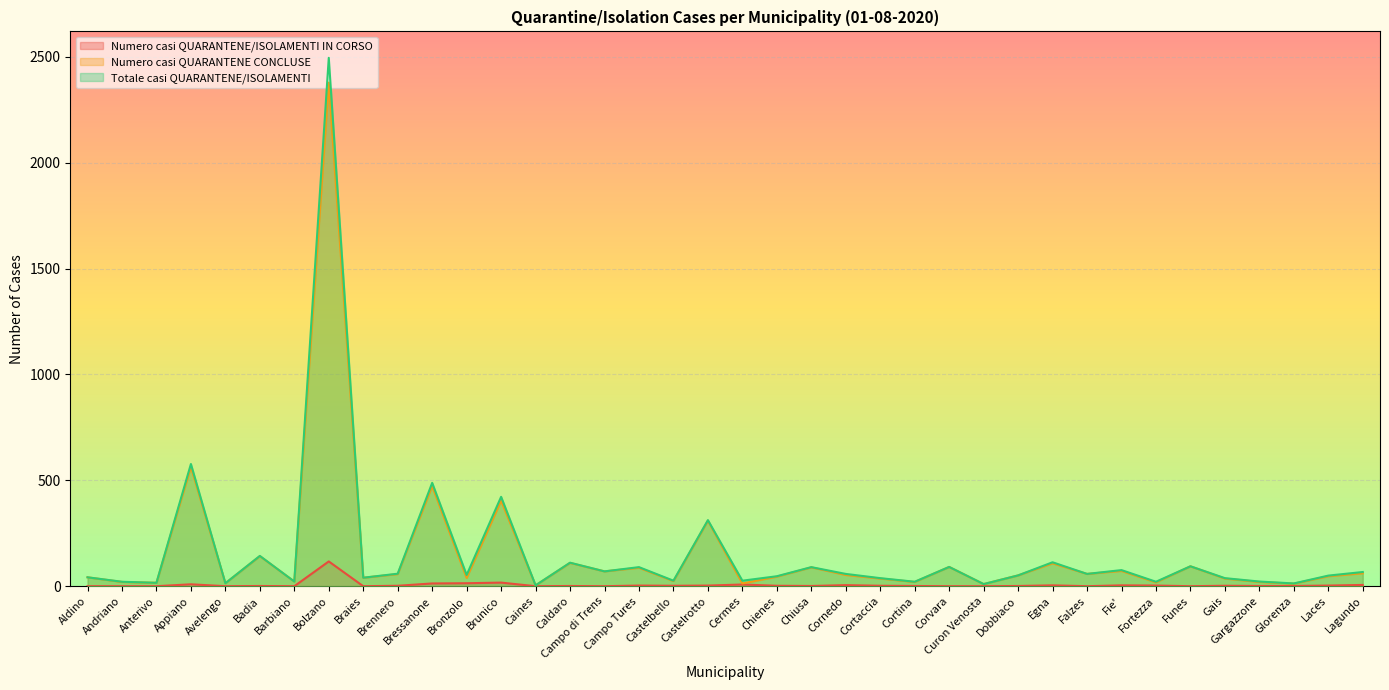

What is the spread (max minus min) of values at Appiano?

568